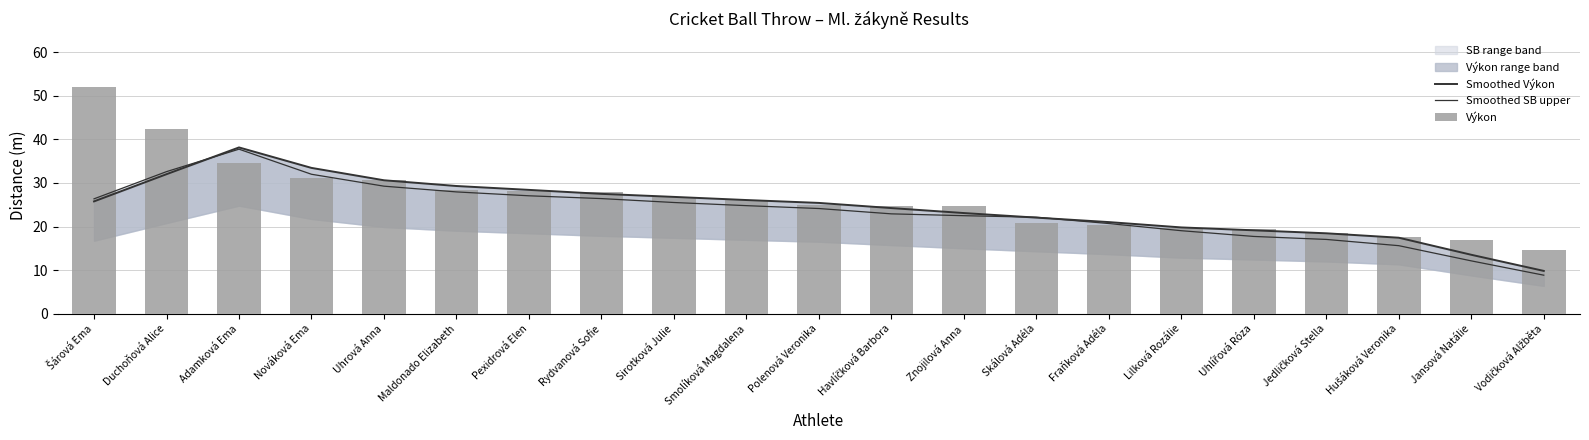

Is the value of Smoothed Výkon at Skálová Adéla greater than the value of Smoothed SB upper at Adamková Ema?

No